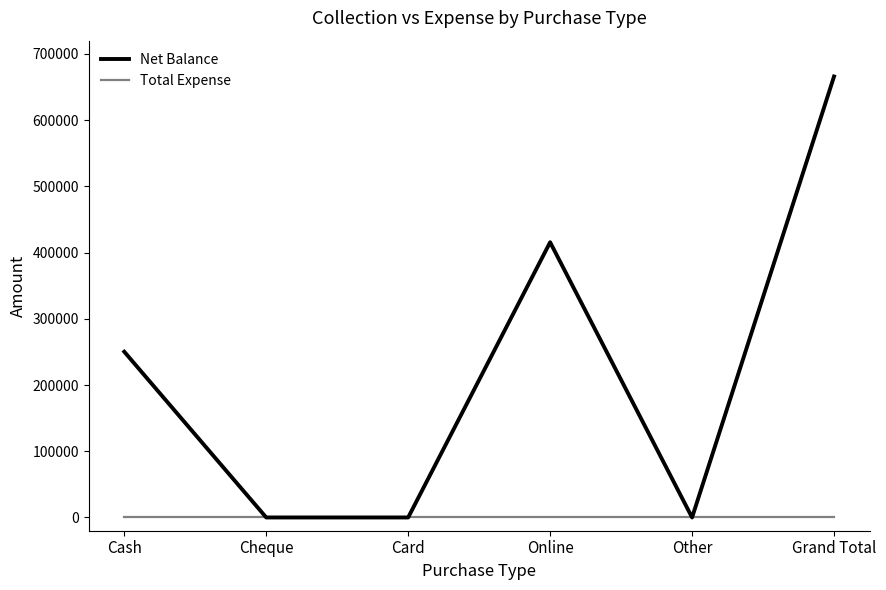

What is the highest value of the Net Balance series?

665888